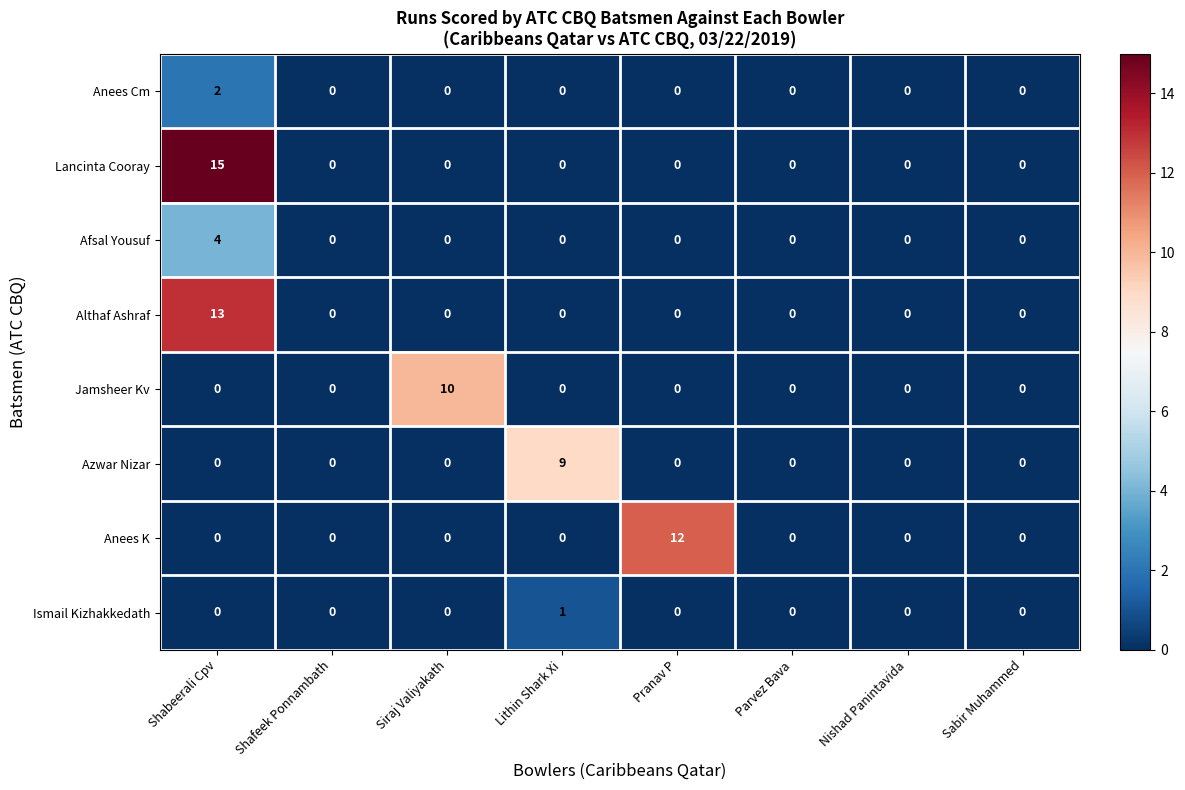

Which series changed the most between Shabeerali Cpv and Nishad Panintavida?

Lancinta Cooray